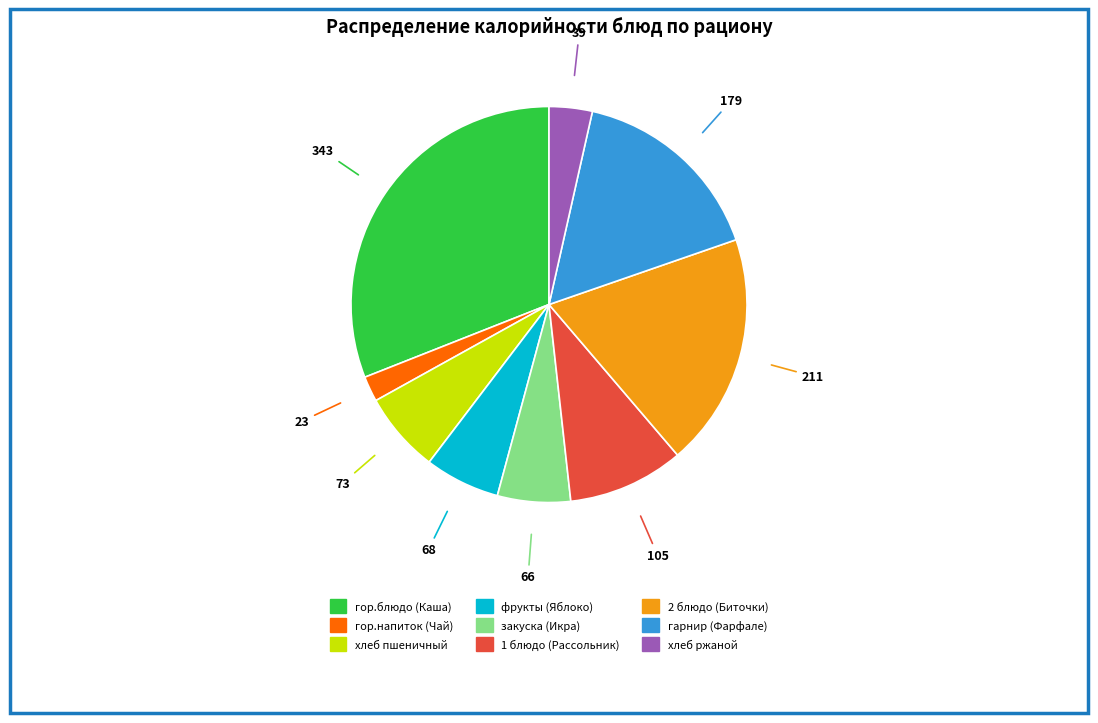

Is the sum of хлеб ржаной and фрукты (Яблоко) greater than half?

No